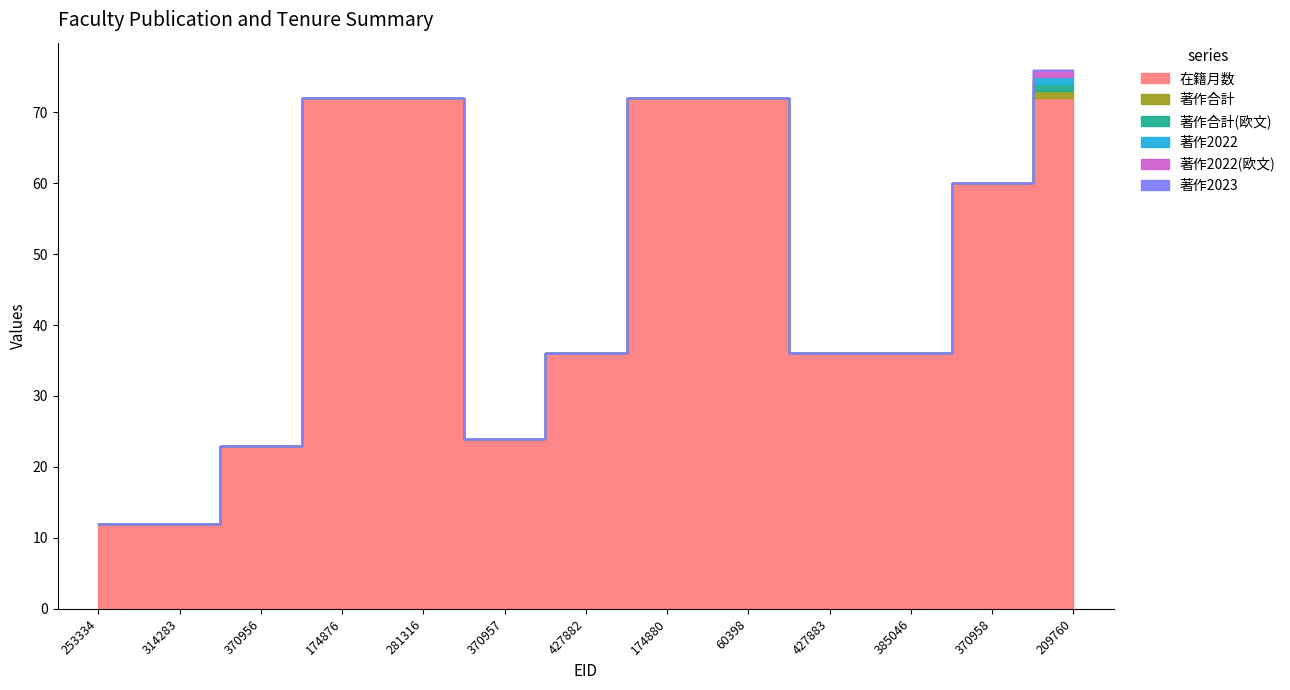

What is the difference between the highest and lowest values at 370956?

23